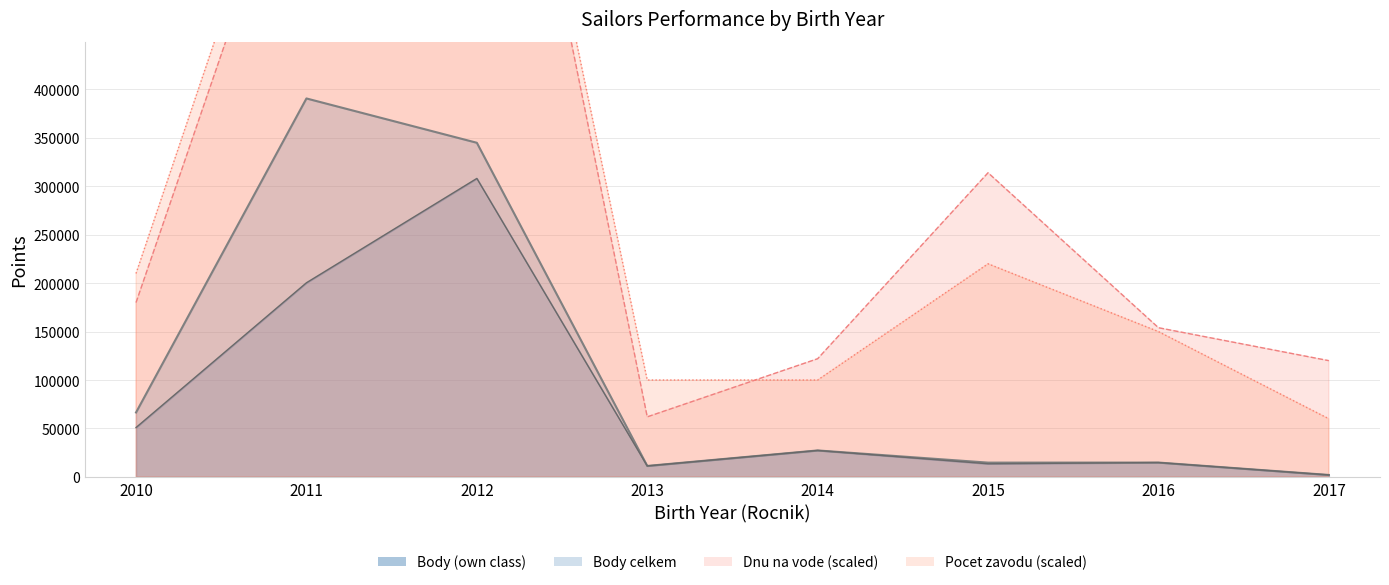

What is the difference between the highest and lowest values at 2017?

117984